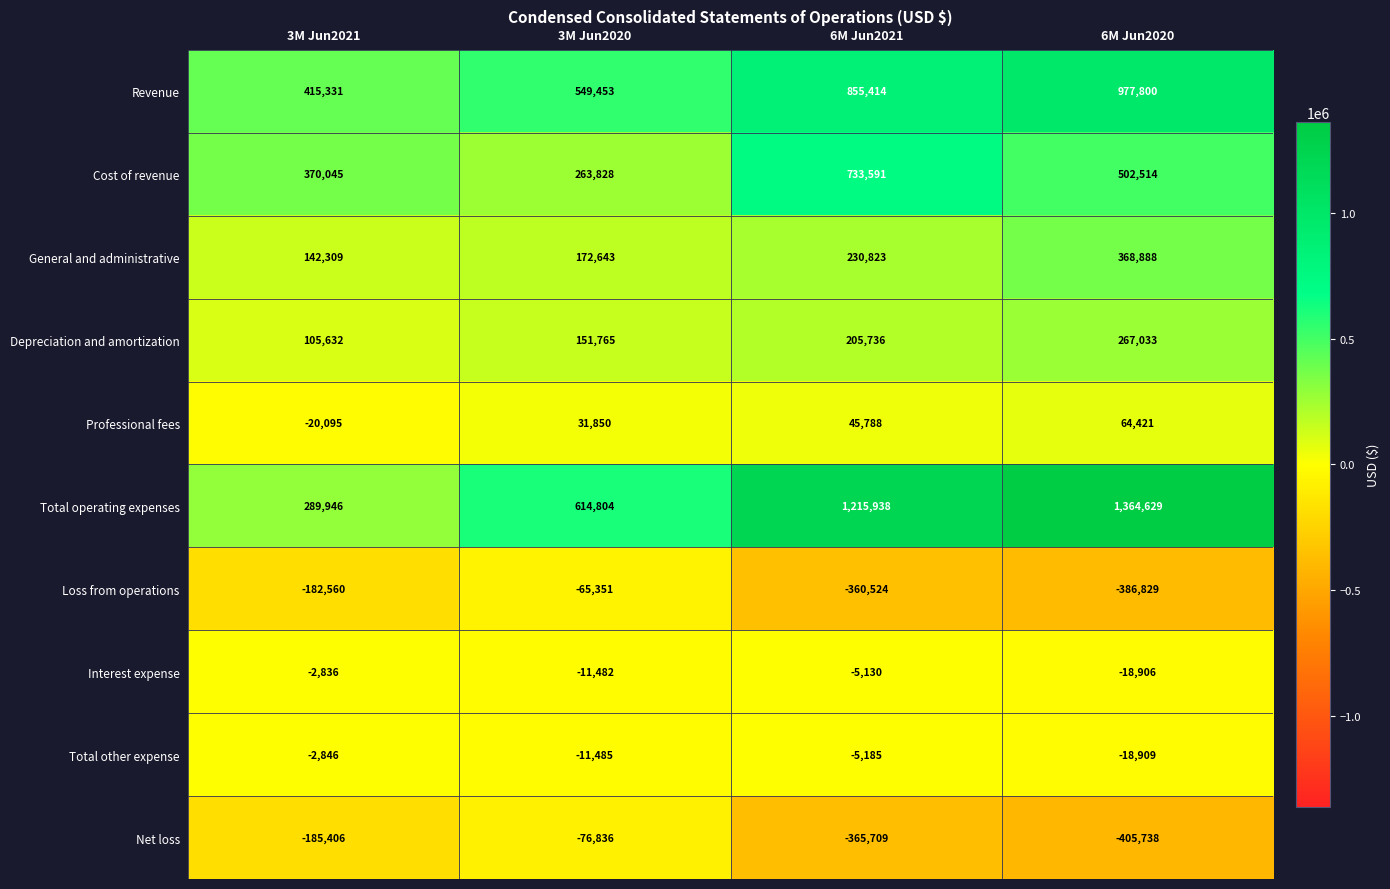

Which category has the lowest value across all series?

6M Jun2020